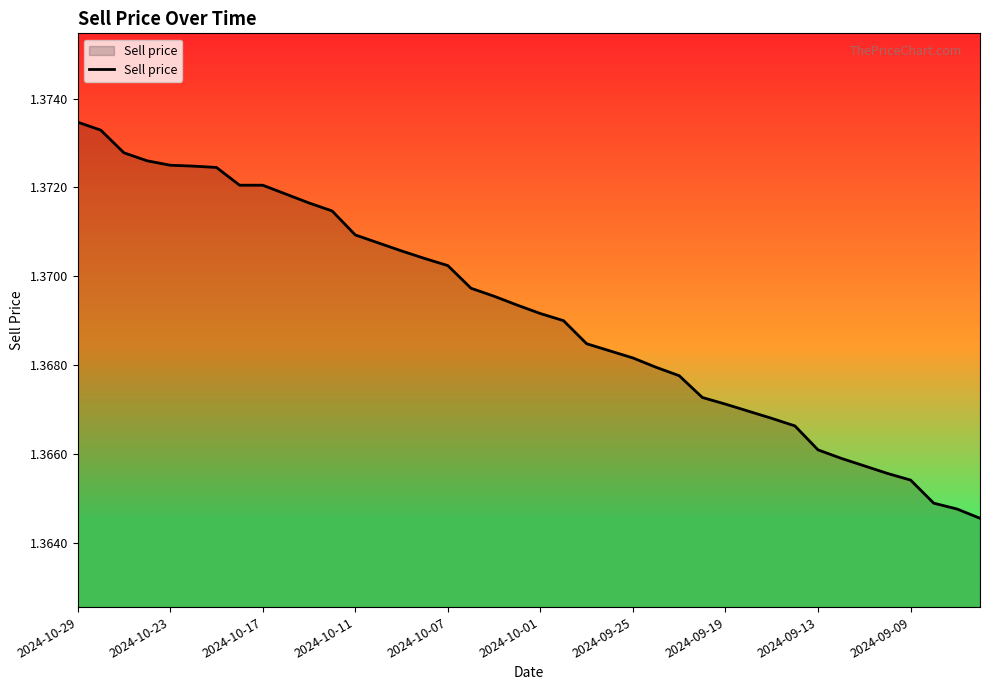

True or false: there are more than 1 points higher than both neighbors.

False